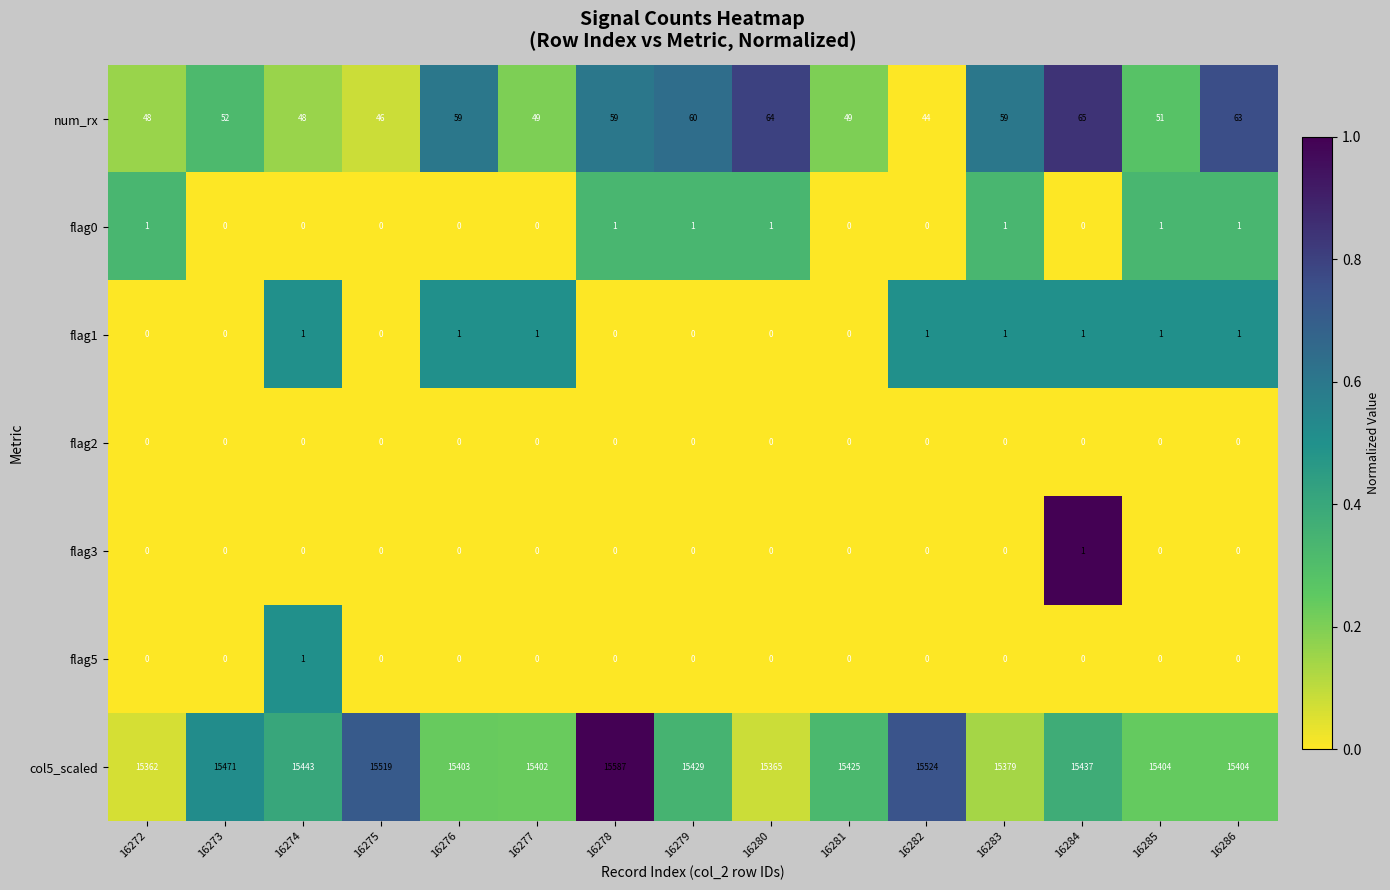

How many data points does each series have?

15